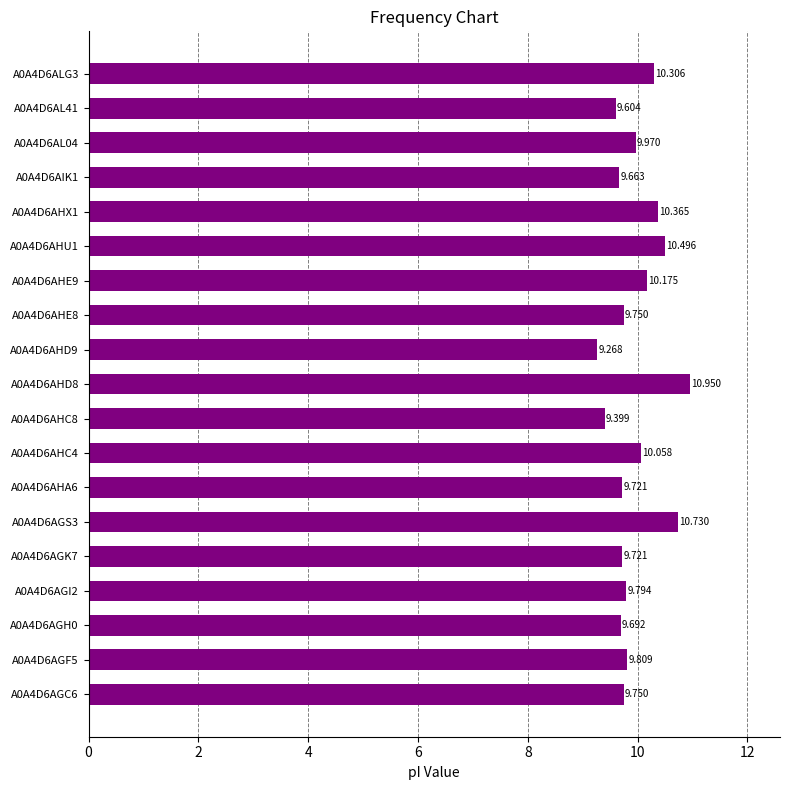

How many bars are there in total?

19